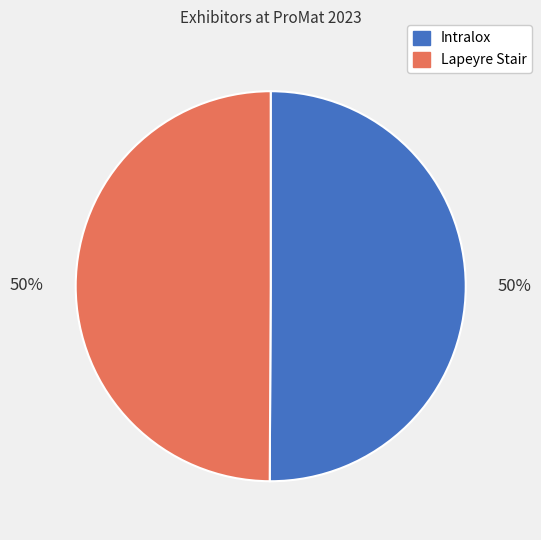

To the nearest percent, what portion does Intralox represent?

50%